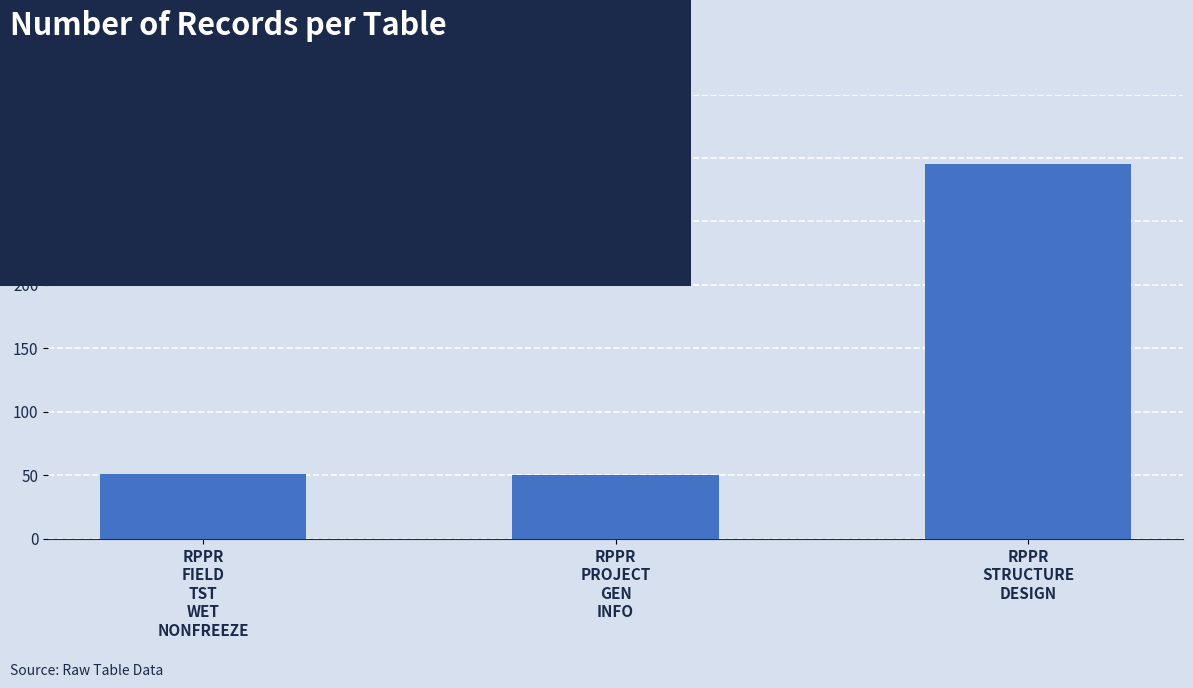

What is the label of the 1st bar from the right?

RPPR
STRUCTURE
DESIGN